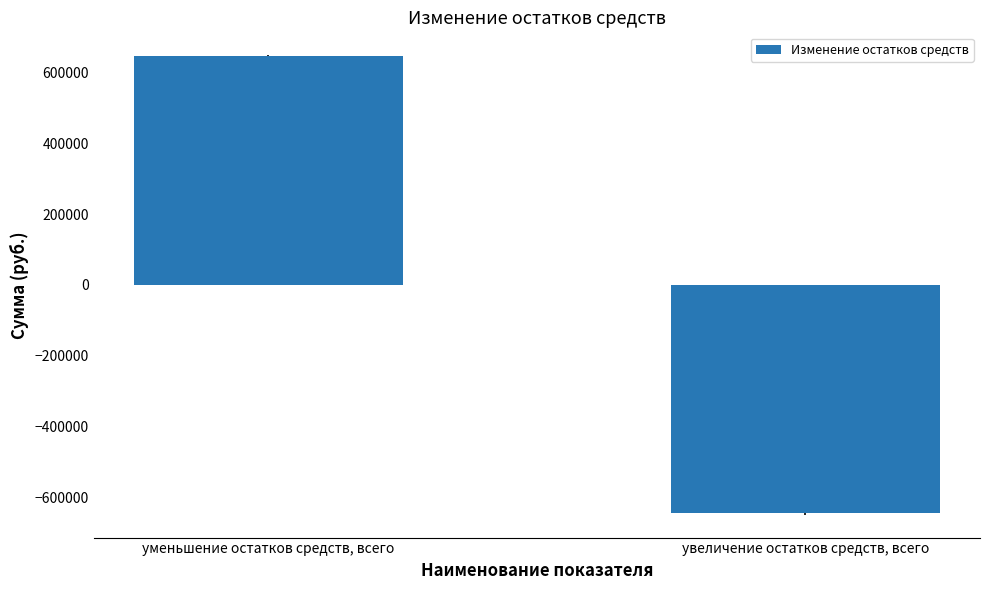

How many values are below 645916?

1